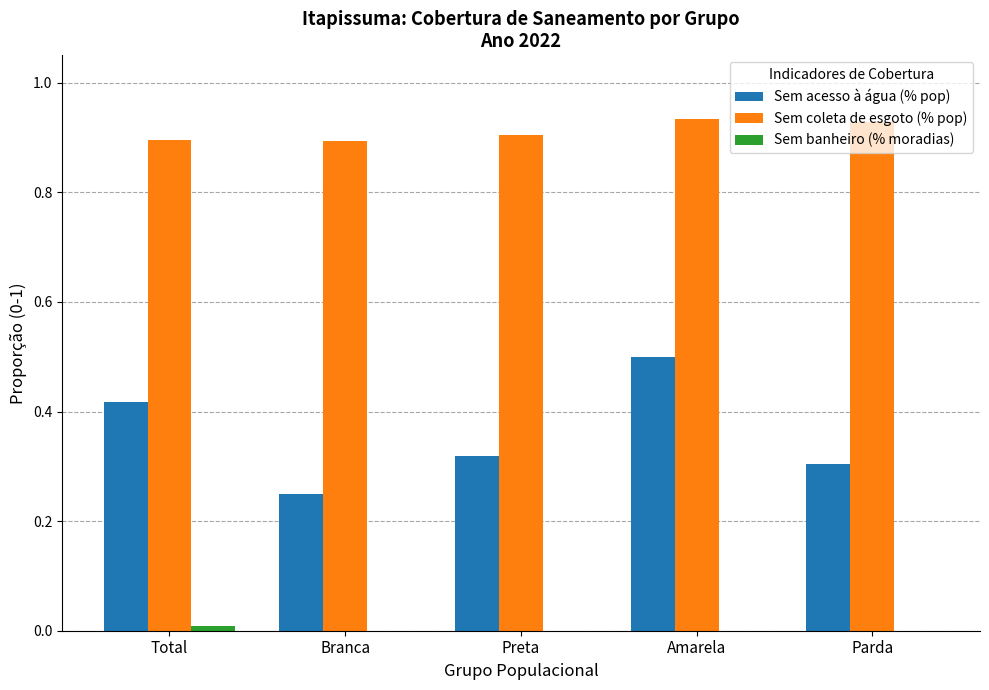

Which series changed the most between Total and Branca?

Sem acesso à água (% pop)